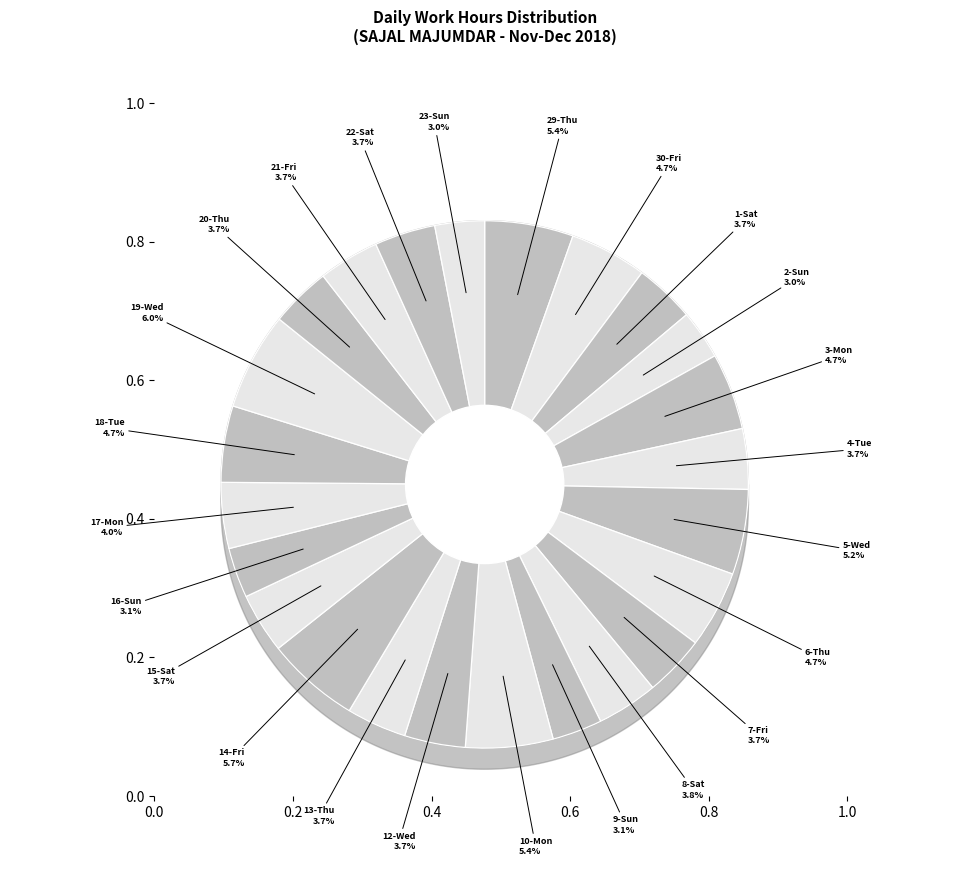

Is 7-Fri the majority of the pie?

No